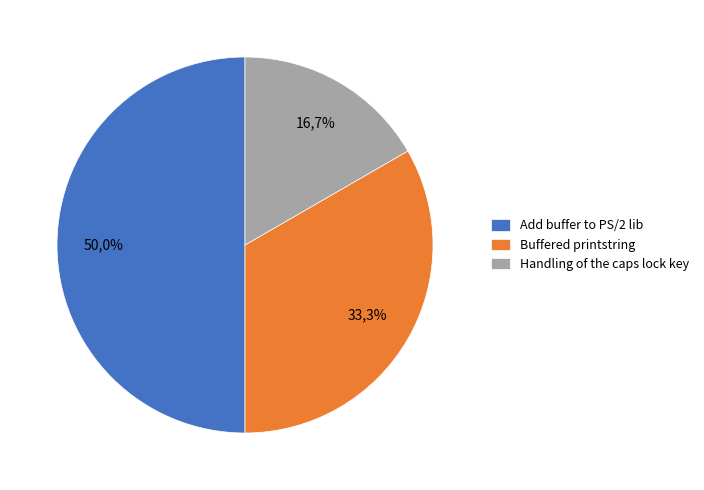

The Add buffer to PS/2 lib slice represents 35% of the pie. True or false?

False